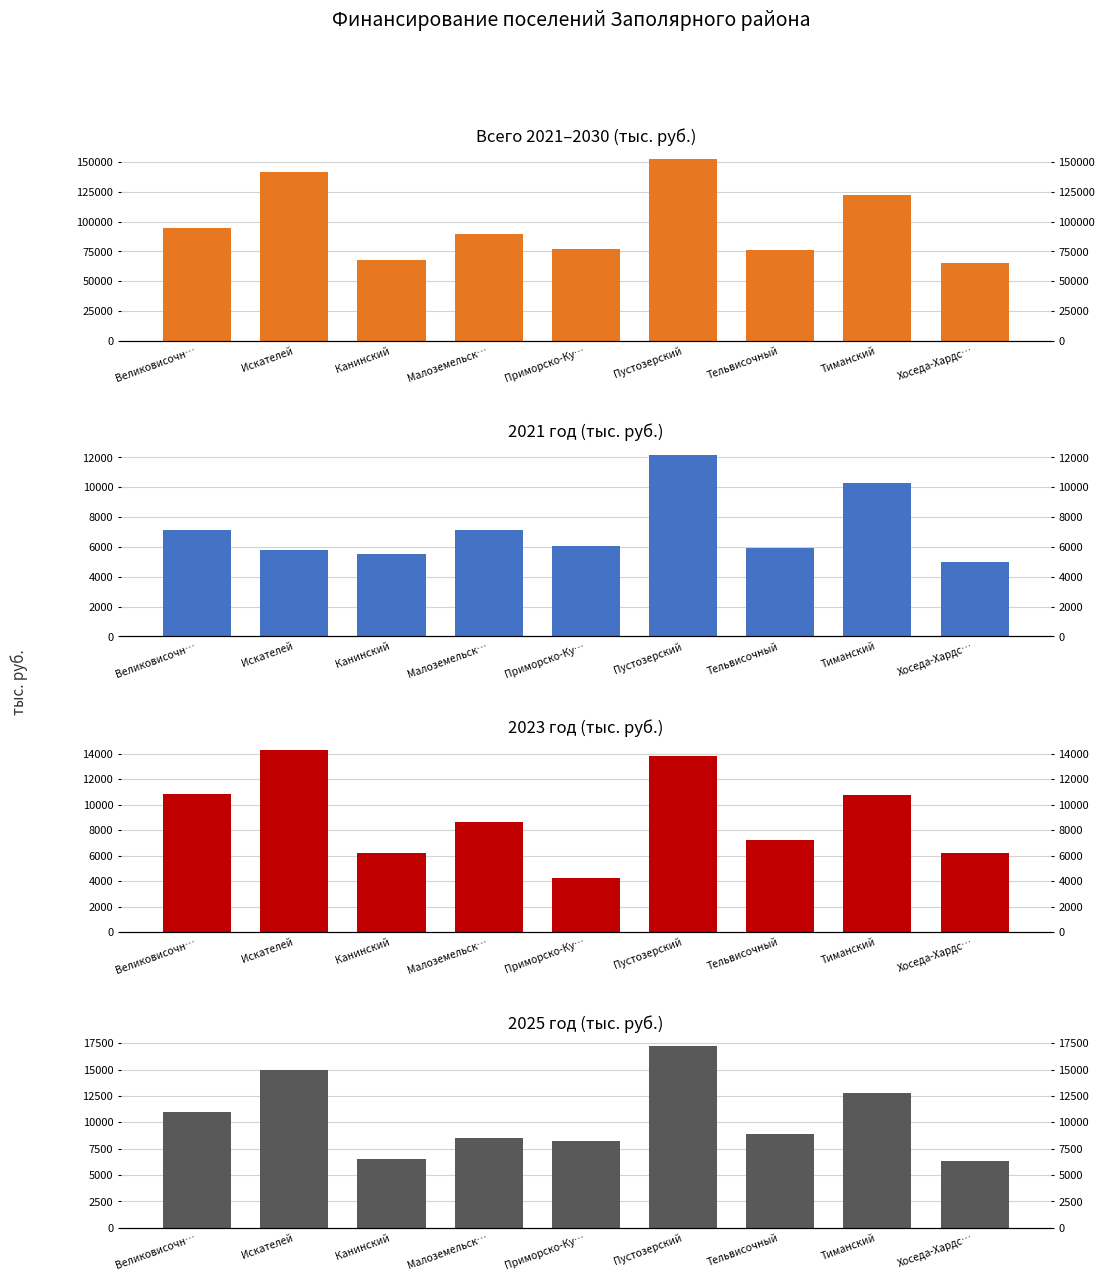

What value does the 2021 год series have at Канинский?

5501.4